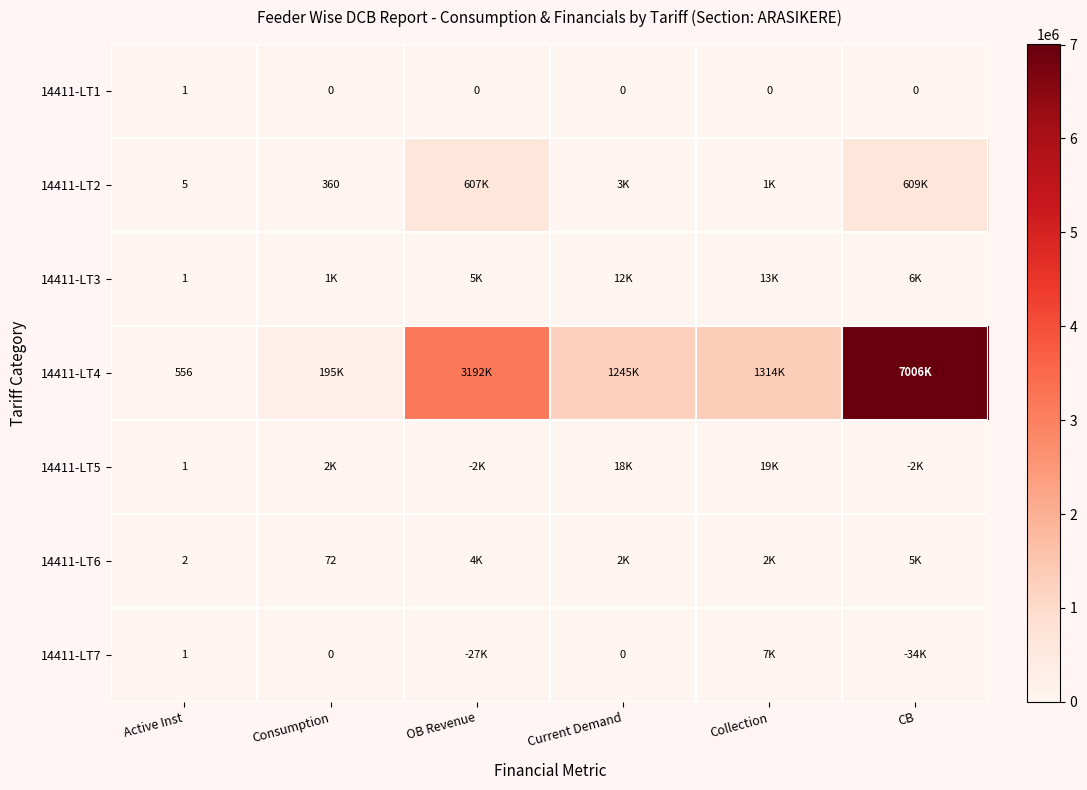

What is the approximate value of 14411-LT4 at CB, to the nearest 50?

7005800